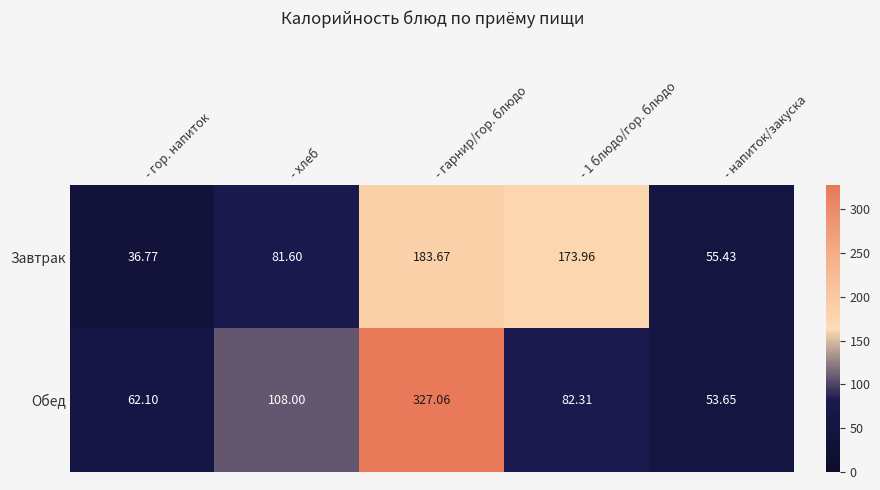

At how many categories does at least one series exceed 198?

1